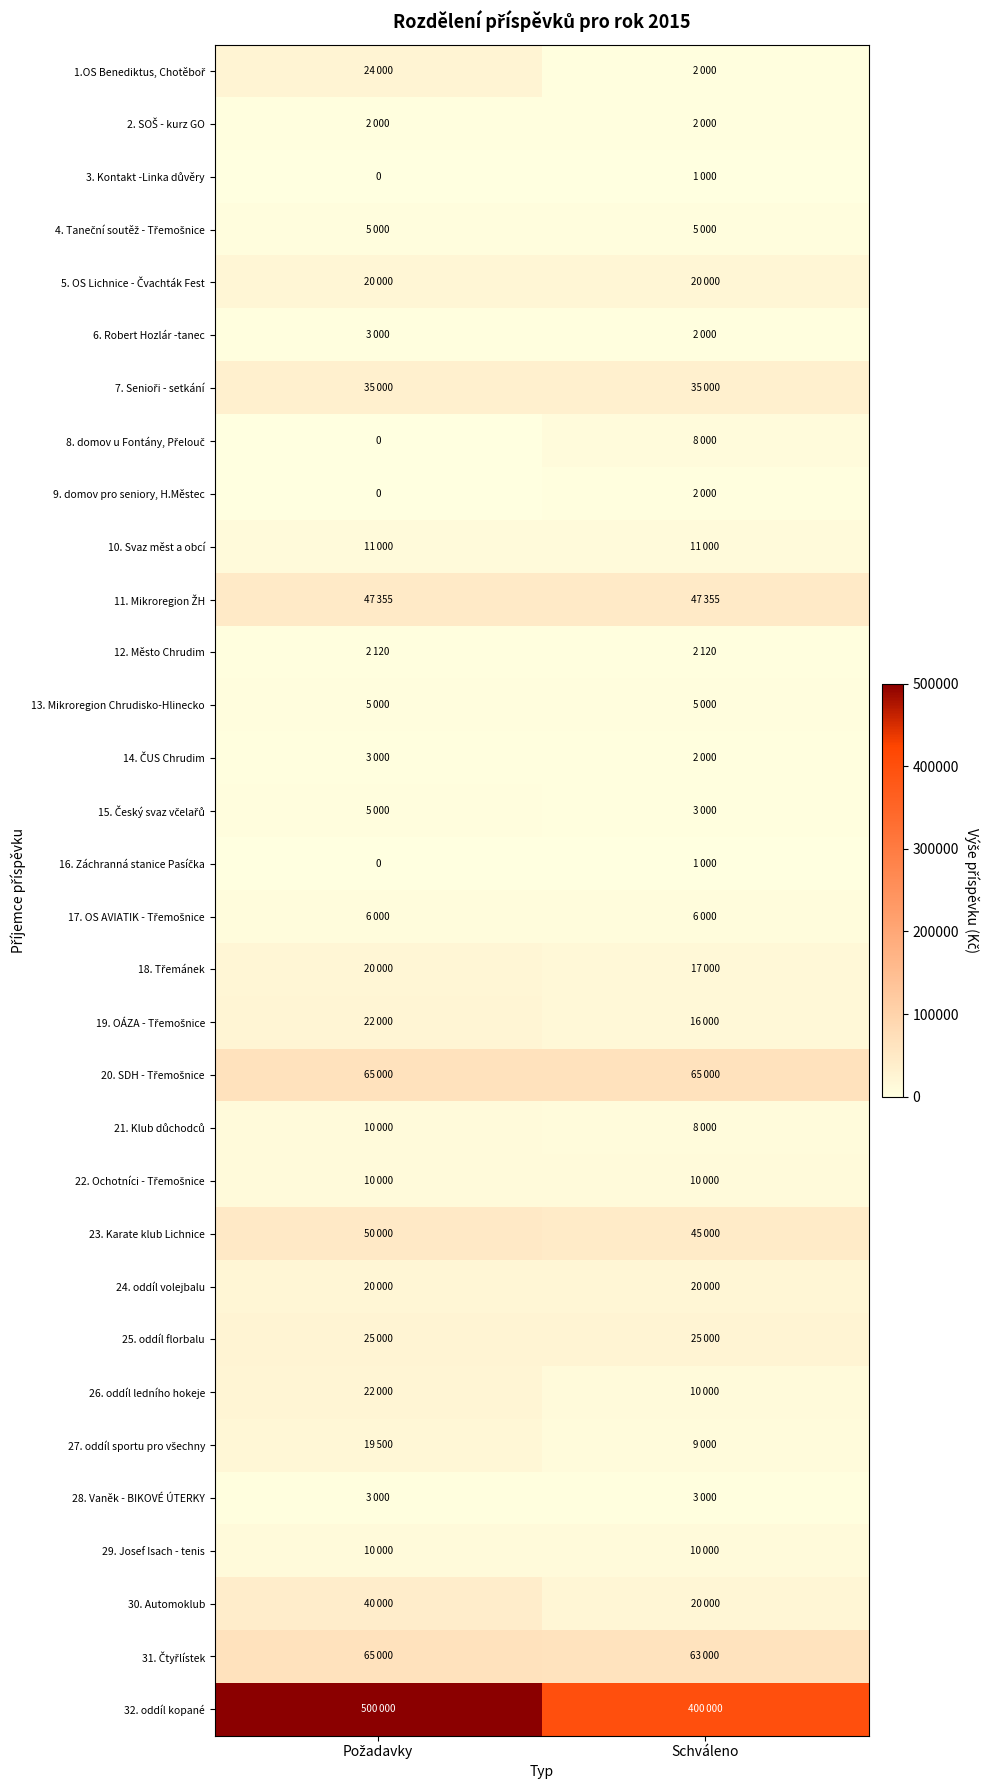

Rank the series by their maximum value, from highest to lowest.

32. oddíl kopané, 20. SDH - Třemošnice, 31. Čtyřlístek, 23. Karate klub Lichnice, 11. Mikroregion ŽH, 30. Automoklub, 7. Senioři - setkání, 25. oddíl florbalu, 1.OS Benediktus, Chotěboř, 19. OÁZA - Třemošnice, 26. oddíl ledního hokeje, 5. OS Lichnice - Čvachták Fest, 18. Třemánek, 24. oddíl volejbalu, 27. oddíl sportu pro všechny, 10. Svaz měst a obcí, 21. Klub důchodců, 22. Ochotníci - Třemošnice, 29. Josef Isach - tenis, 8. domov u Fontány, Přelouč, 17. OS AVIATIK - Třemošnice, 4. Taneční soutěž - Třemošnice, 13. Mikroregion Chrudisko-Hlinecko, 15. Český svaz včelařů, 6. Robert Hozlár -tanec, 14. ČUS Chrudim, 28. Vaněk - BIKOVÉ ÚTERKY, 12. Město Chrudim, 2. SOŠ - kurz GO, 9. domov pro seniory, H.Městec, 3. Kontakt -Linka důvěry, 16. Záchranná stanice Pasíčka